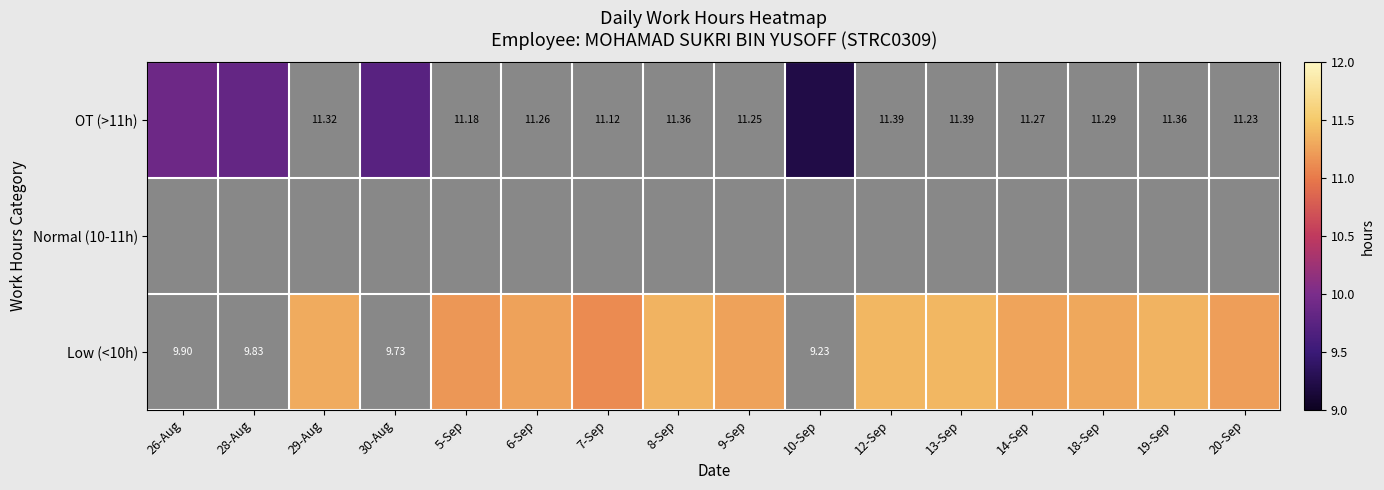

Between 30-Aug and 10-Sep, which is larger?

30-Aug